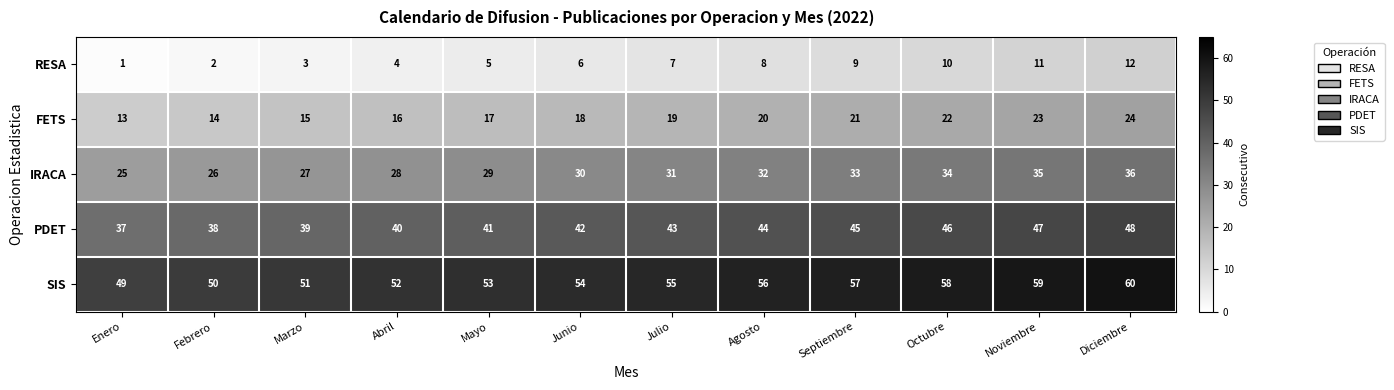

How many series are shown in this chart?

5